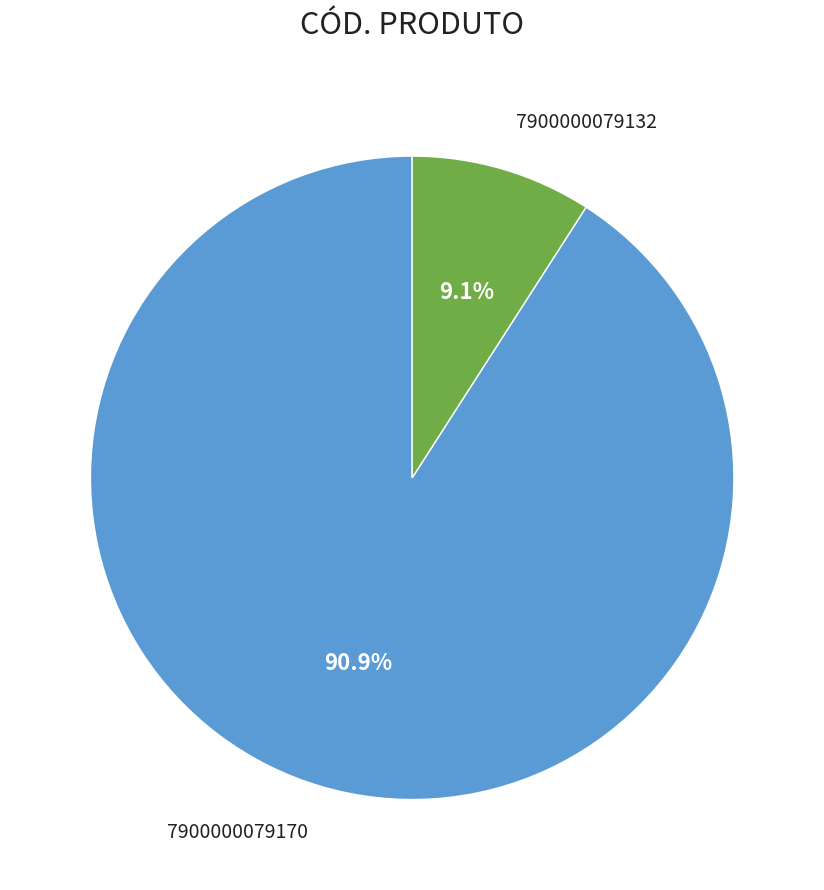

Is there any slice that represents more than half of the pie?

Yes